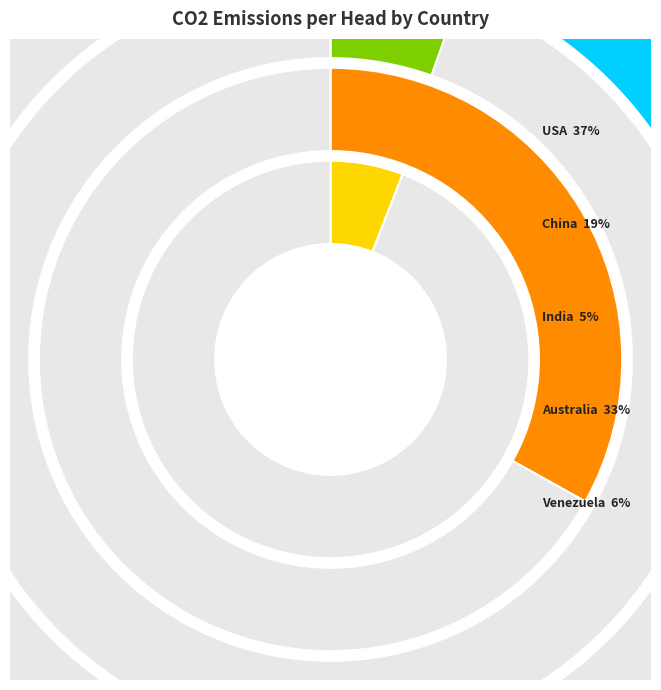

Approximately how many times larger is the value at China compared to Australia?

0.6